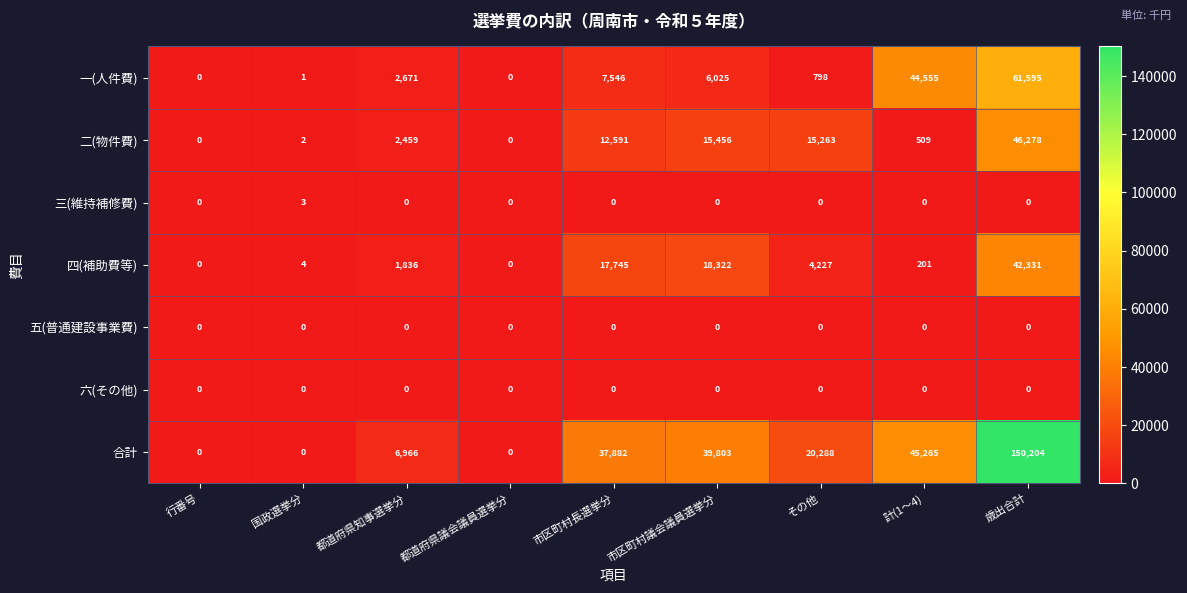

At which label does 合計 first exceed 20288?

市区町村長選挙分